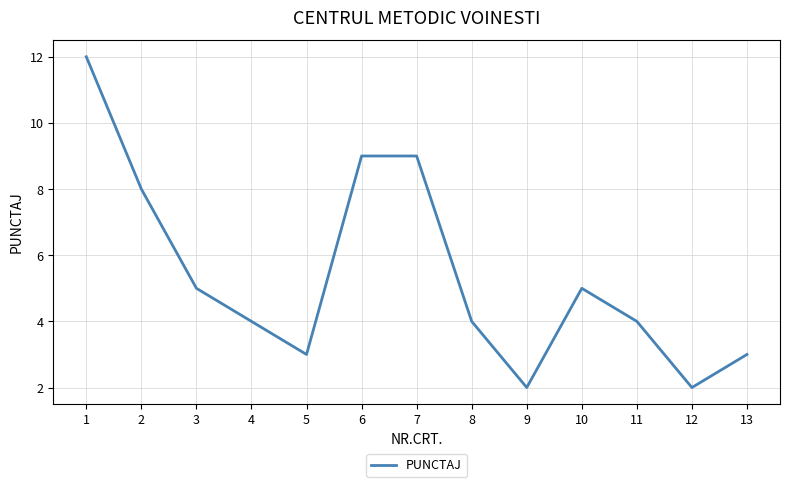

The value at 10 is 9. True or false?

False